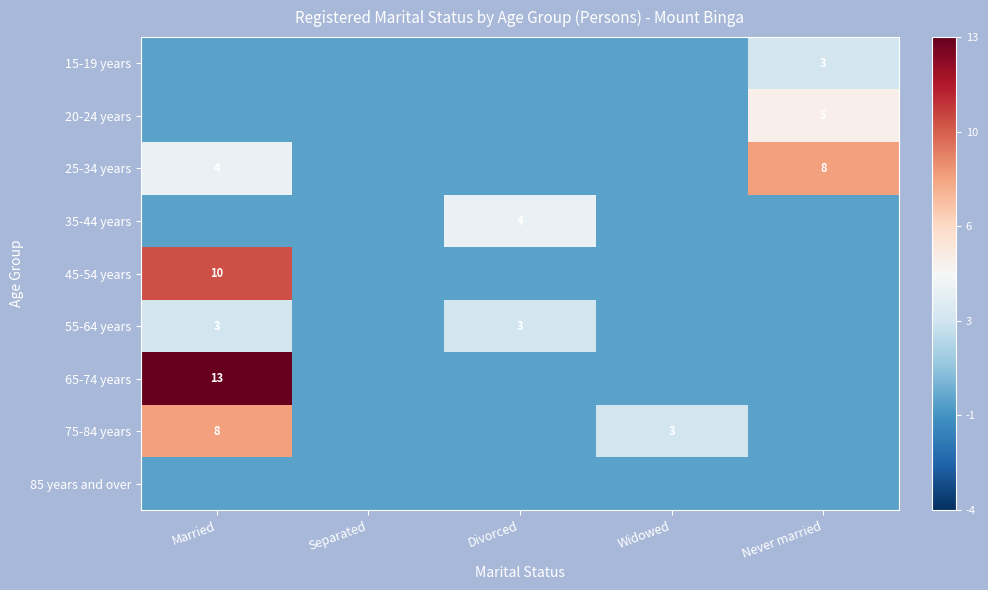

Which series has the largest total across all categories?

65-74 years